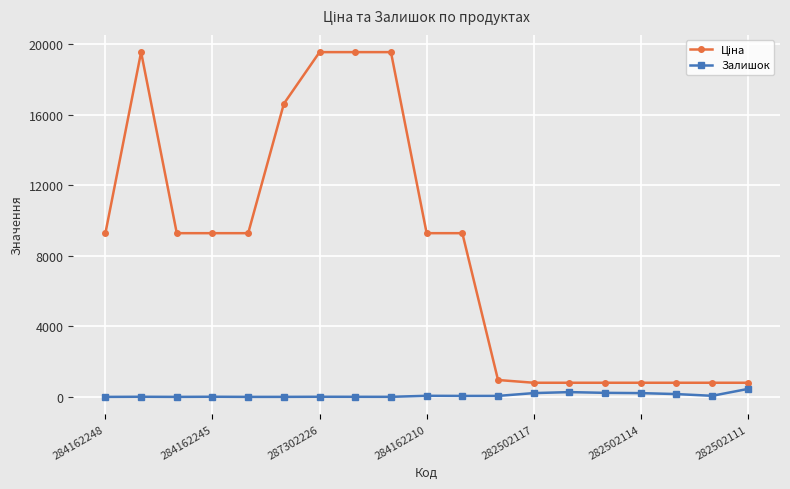

True or false: Залишок has more than 0 interior local peaks.

True